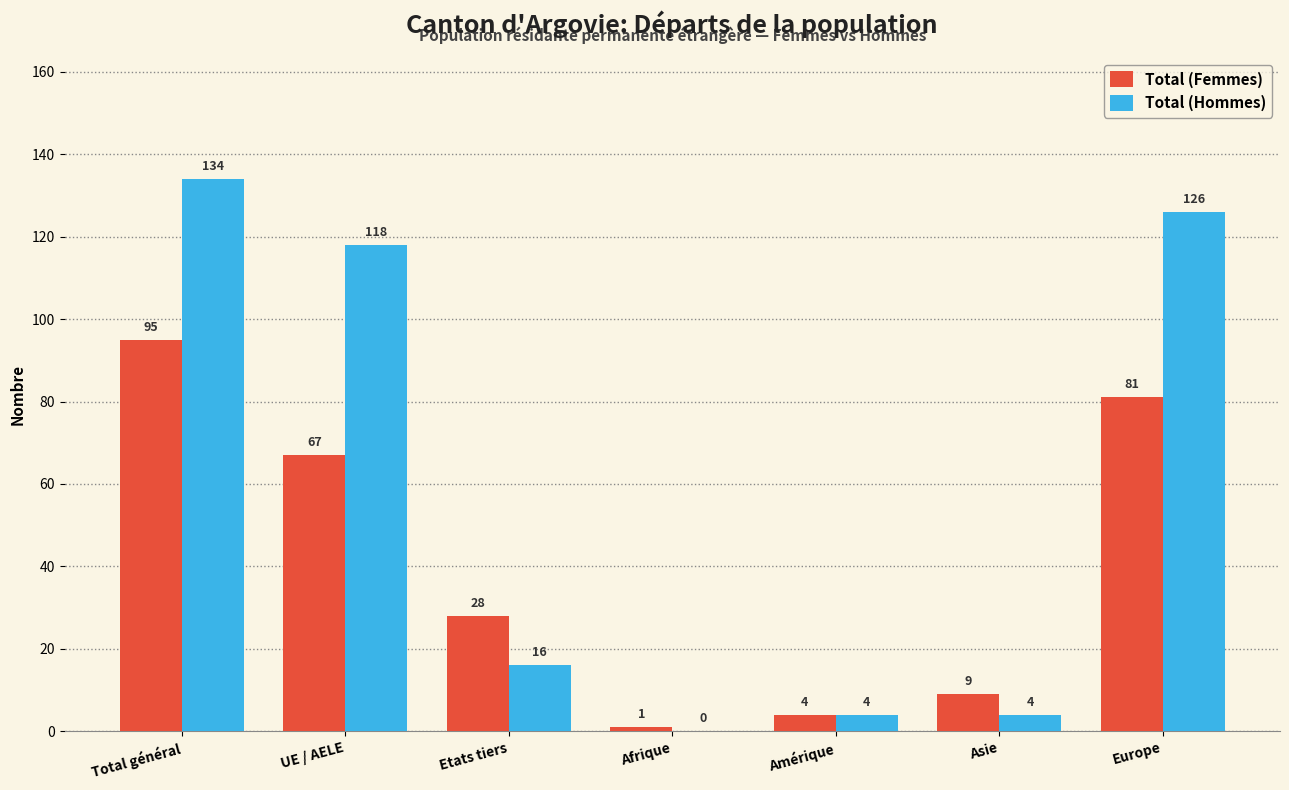

True or false: Total (Hommes) has a value of 68 at Total général.

False